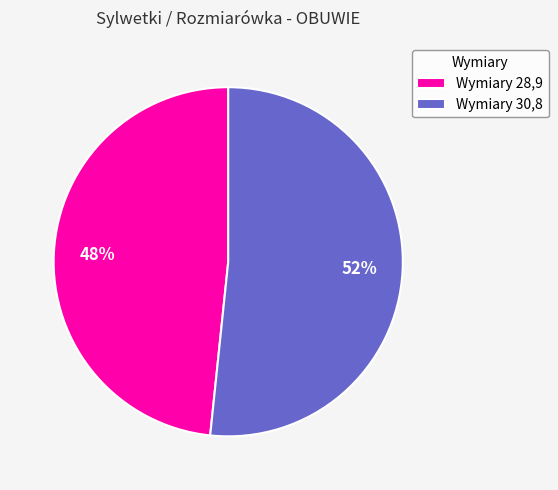

Do Wymiary 30,8 and Wymiary 28,9 together represent more than half of the pie?

Yes